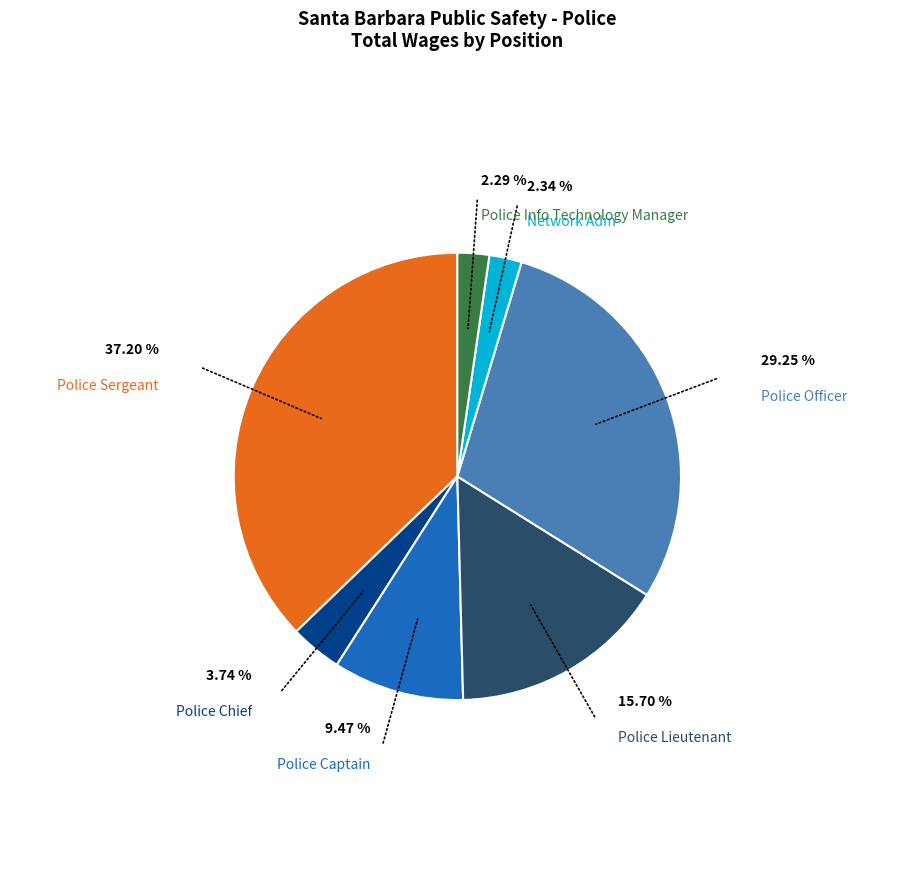

To the nearest percent, what is the difference between the largest and smallest slice percentages?

35%